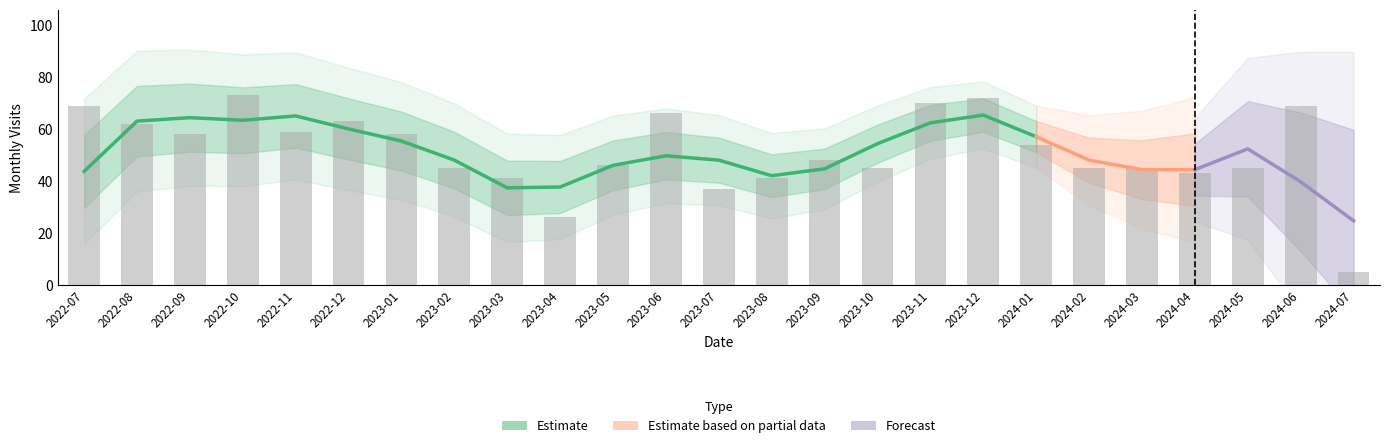

What is the difference between the maximum and minimum values?

68